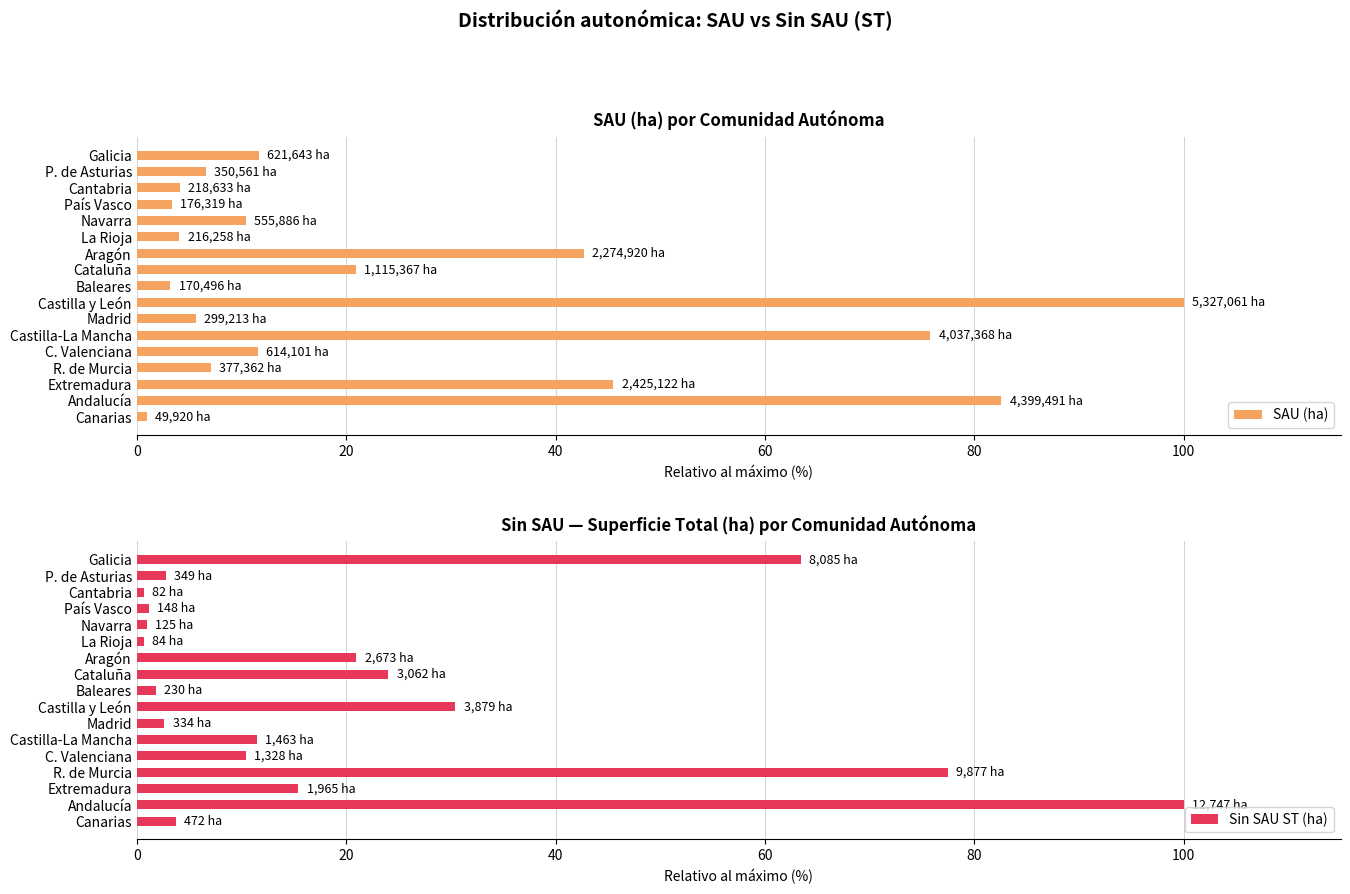

What is the difference between the maximum and minimum values in the SAU (ha) series?

99.1